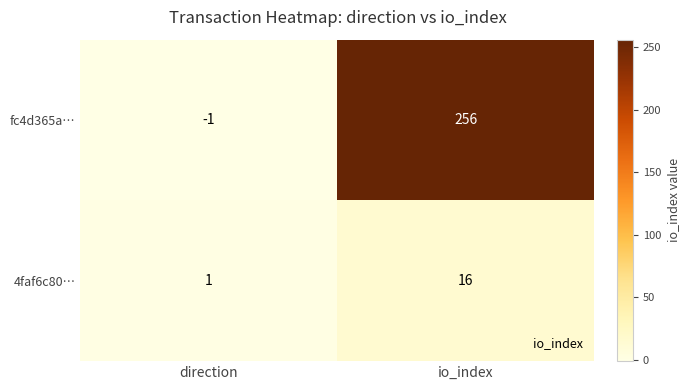

How many distinct data groups are displayed?

2